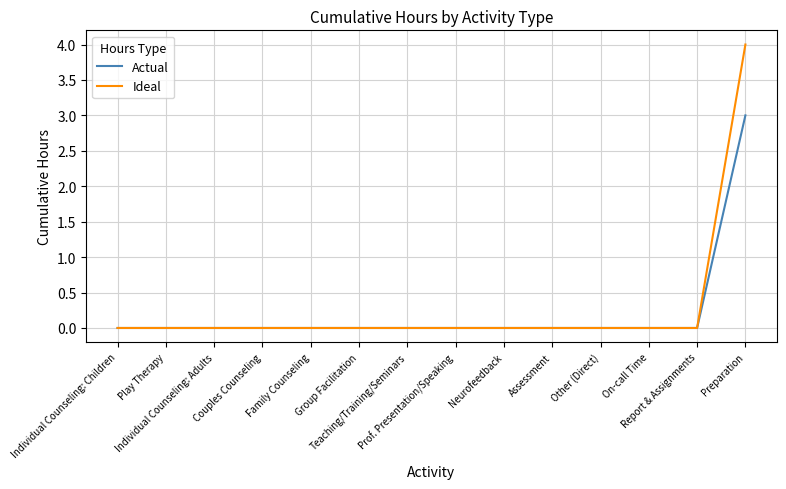

Which series has the widest spread of values?

Ideal